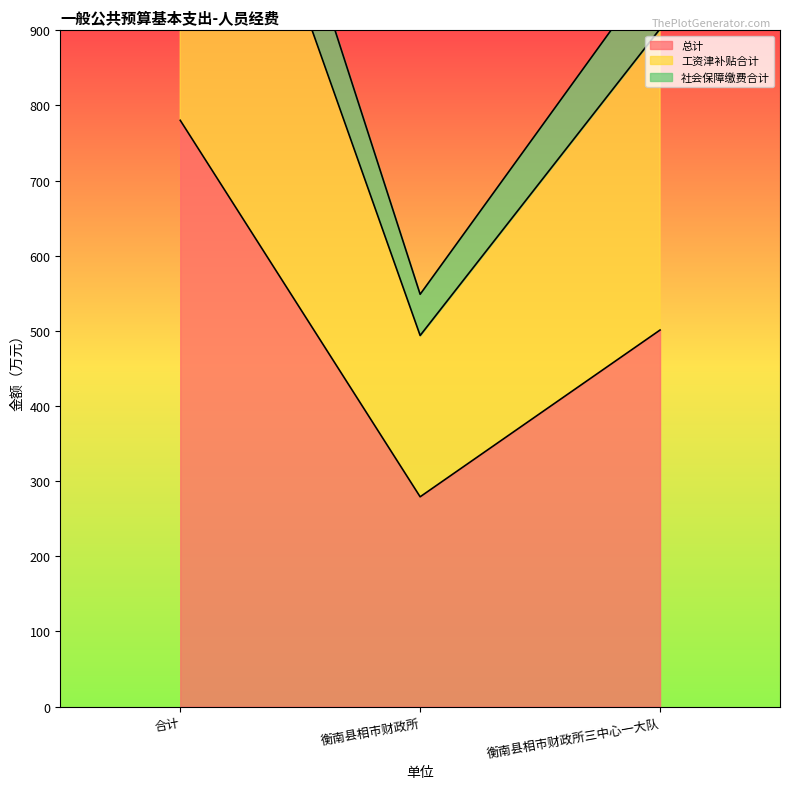

Reading right to left, list all the values displayed in this chart.

总计: 501.1	279.1	780.3
工资津补贴合计: 902.0	493.9	1395.9
社会保障缴费合计: 990.4	548.7	1539.1